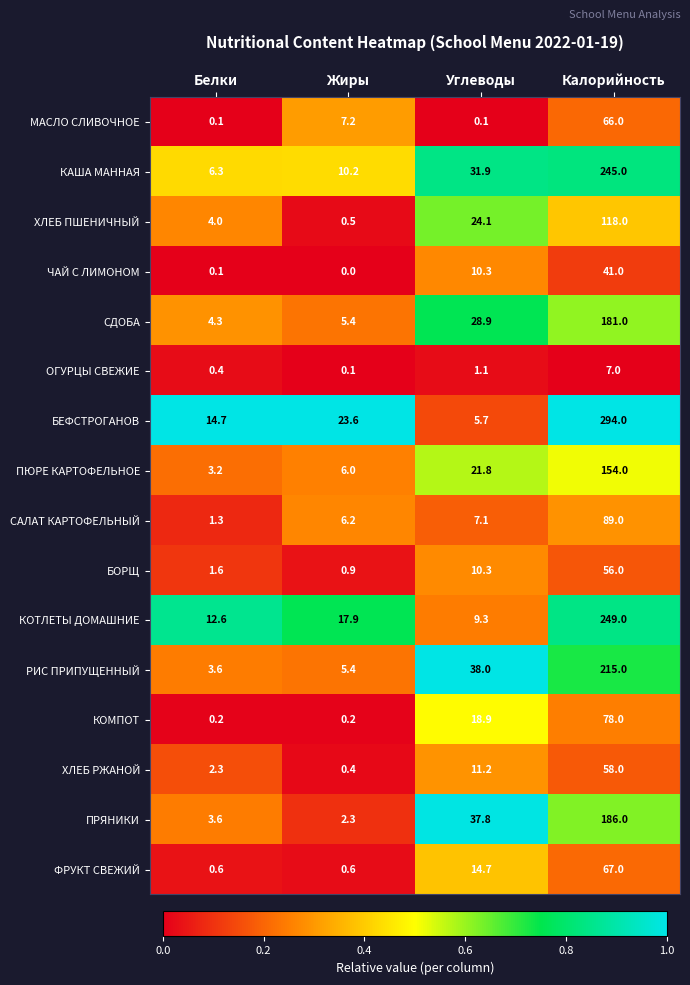

List the series in order of their peak value, highest first.

БЕФСТРОГАНОВ, КОТЛЕТЫ ДОМАШНИЕ, КАША МАННАЯ, РИС ПРИПУЩЕННЫЙ, ПРЯНИКИ, СДОБА, ПЮРЕ КАРТОФЕЛЬНОЕ, ХЛЕБ ПШЕНИЧНЫЙ, САЛАТ КАРТОФЕЛЬНЫЙ, КОМПОТ, ФРУКТ СВЕЖИЙ, МАСЛО СЛИВОЧНОЕ, ХЛЕБ РЖАНОЙ, БОРЩ, ЧАЙ С ЛИМОНОМ, ОГУРЦЫ СВЕЖИЕ